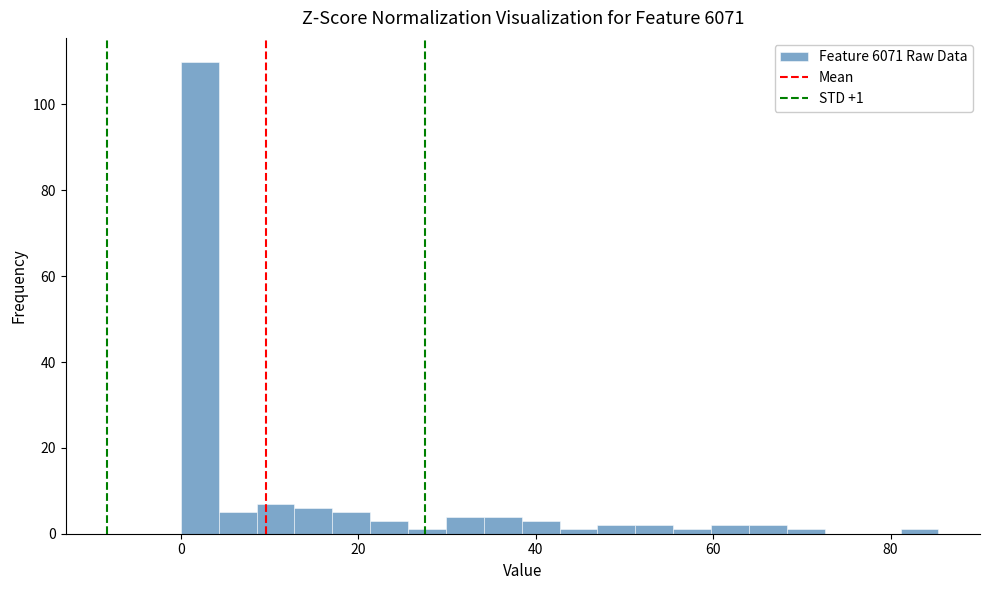

Read against the x-axis, roughly where is the centre of the tallest bar?

2